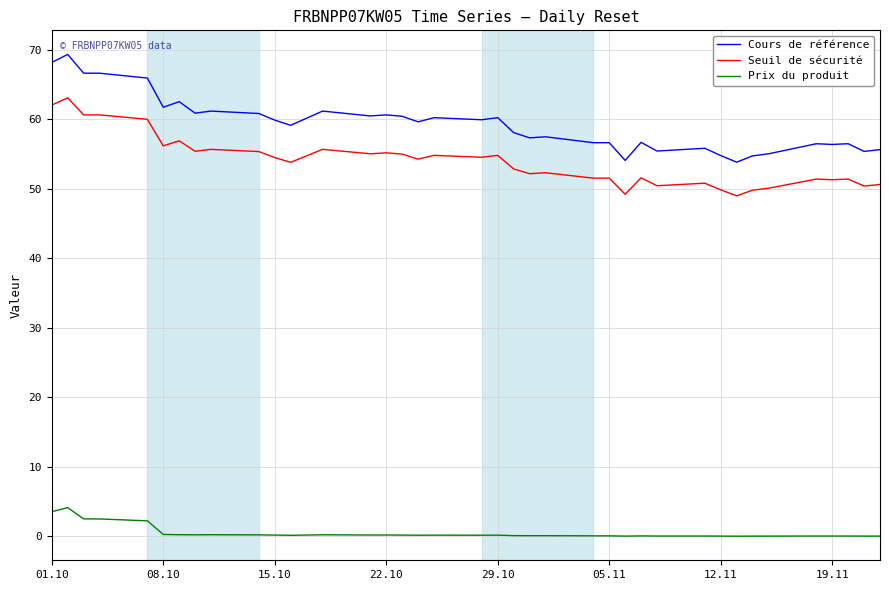

Which series has the largest range (max minus min)?

Cours de référence